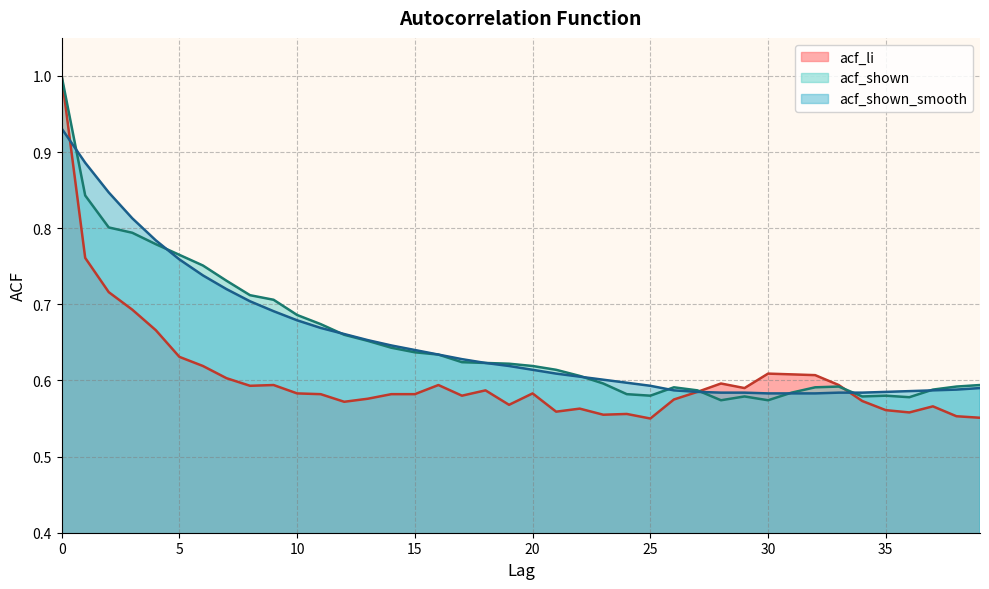

Which series has the widest spread of values?

acf_li